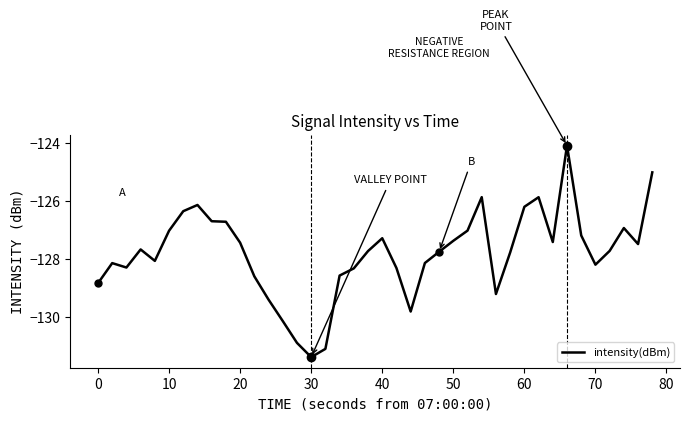

What is the minimum value shown in the chart?

-131.4